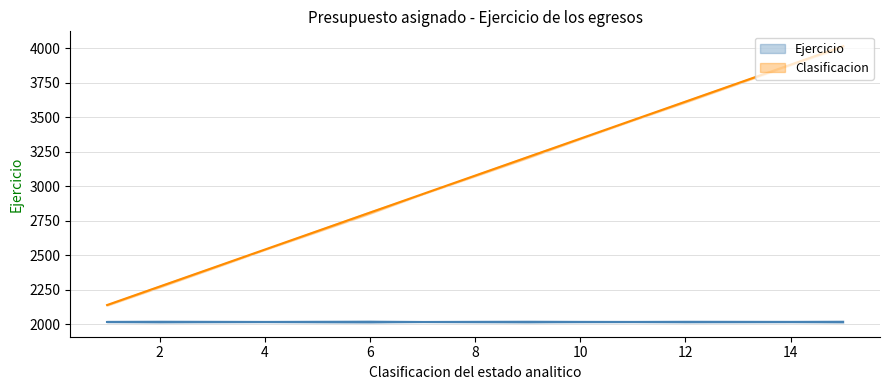

List the labels in order of value, largest first.

15, 14, 13, 12, 11, 10, 9, 8, 7, 6, 5, 4, 3, 2, 1